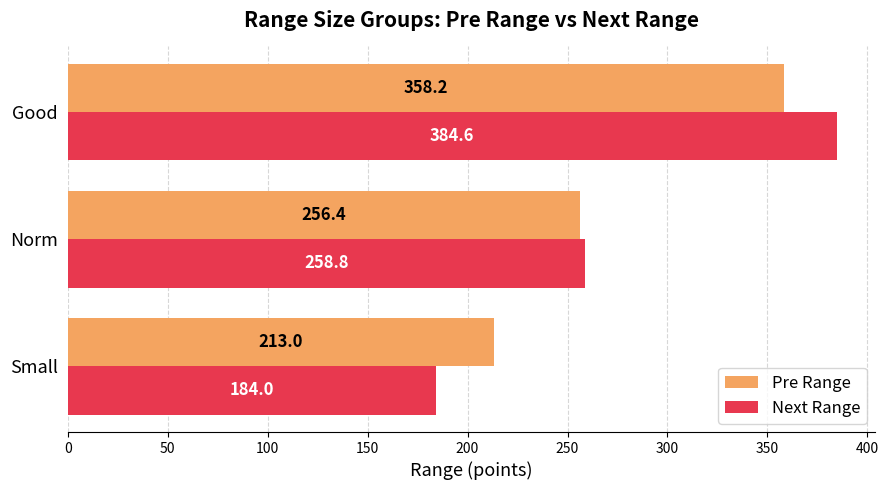

What is the difference between the Next Range values at Good and Norm?

125.8